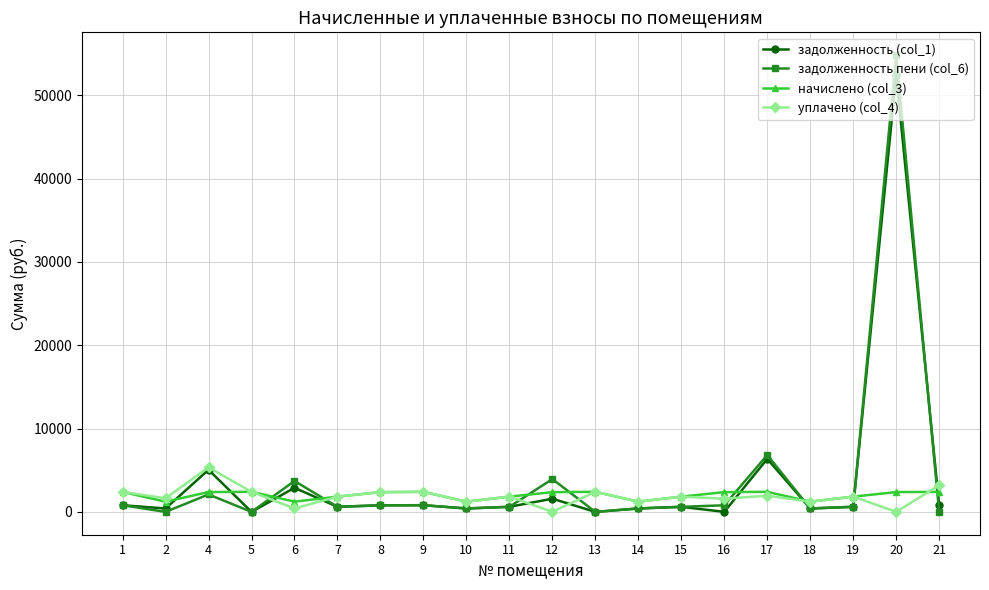

The задолженность (col_1) series shows 609.8 at 11. True or false?

True